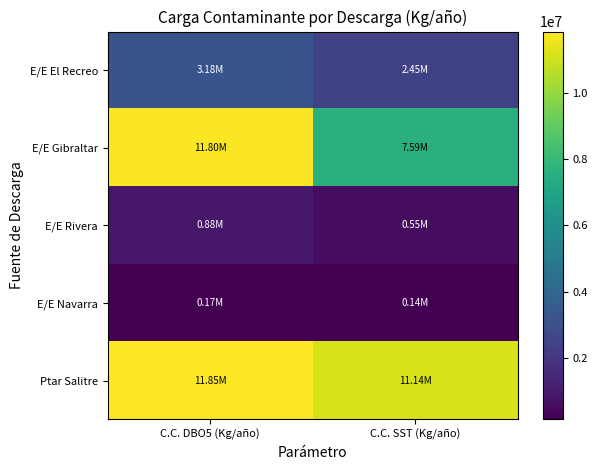

Which has a higher value, C.C. SST (Kg/año) or C.C. DBO5 (Kg/año)?

C.C. DBO5 (Kg/año)